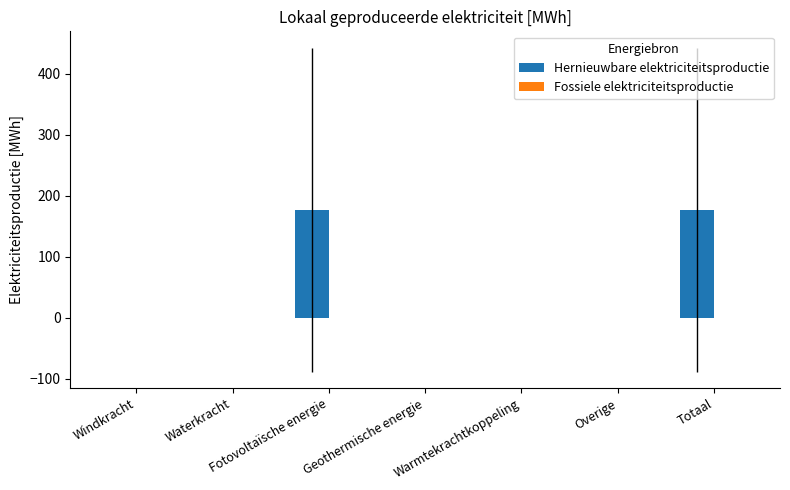

What is the sum of all values?

354.2